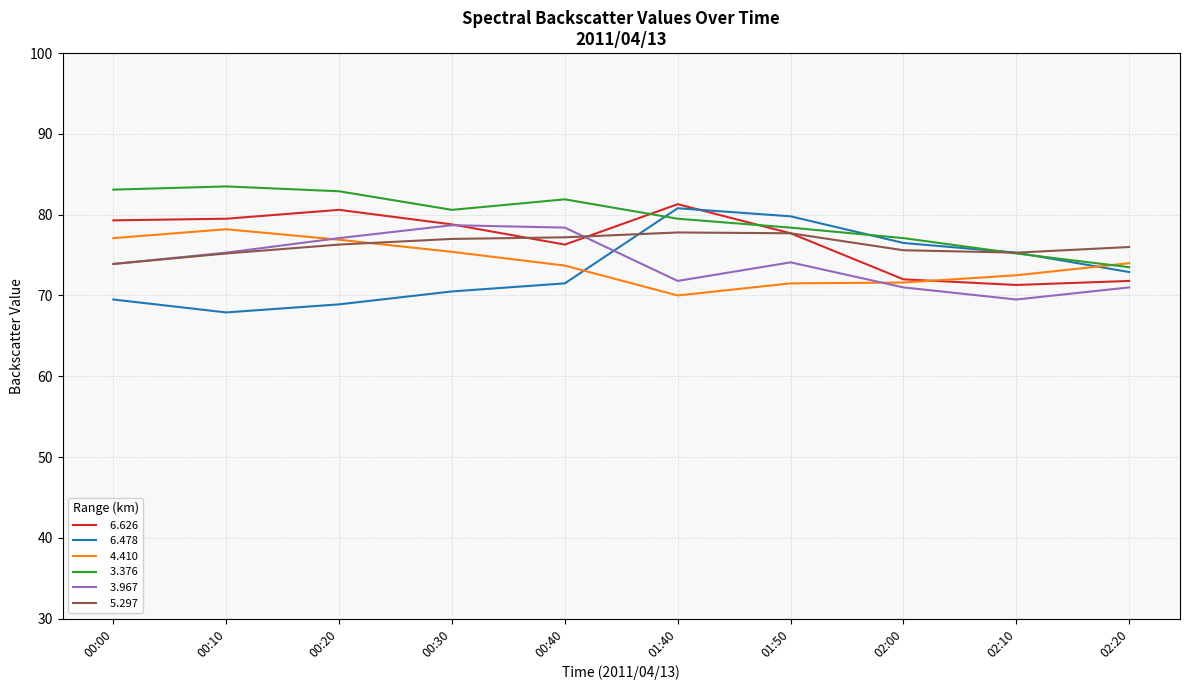

What is the total value across all series at 00:00?

456.8